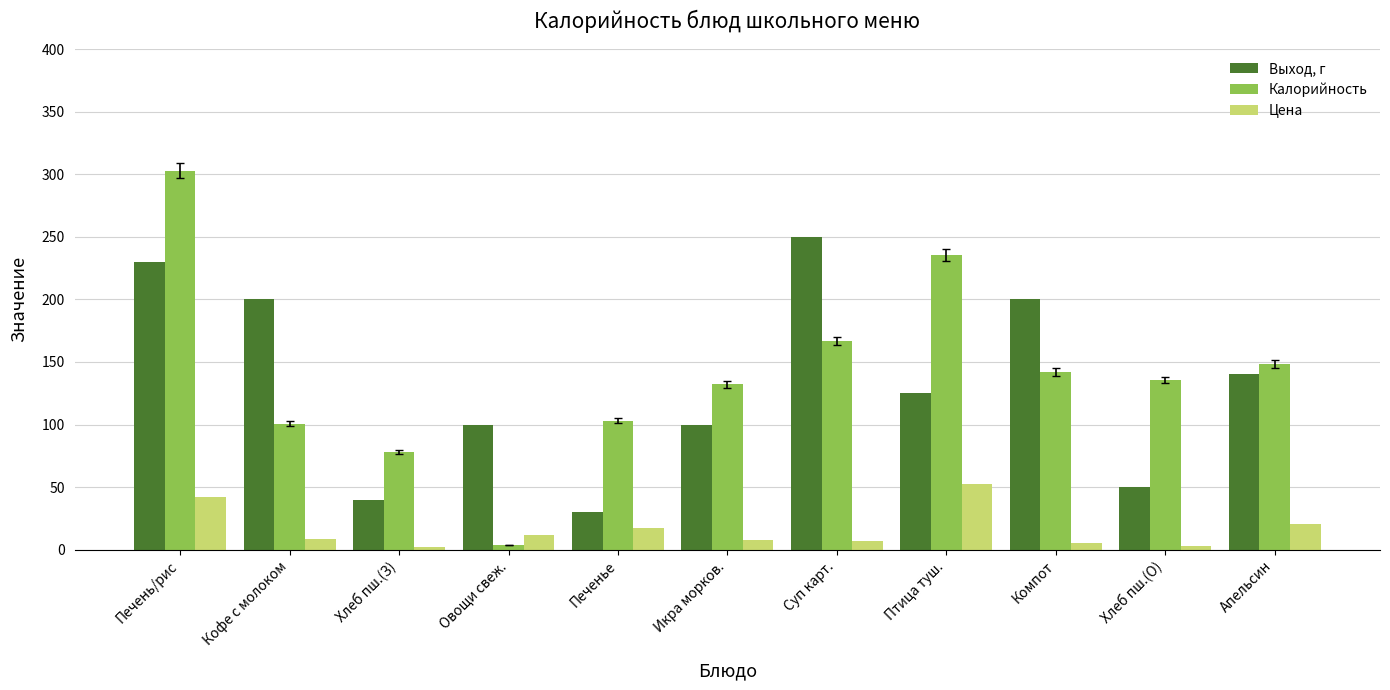

List the series in order of their peak value, lowest first.

Цена, Выход, г, Калорийность